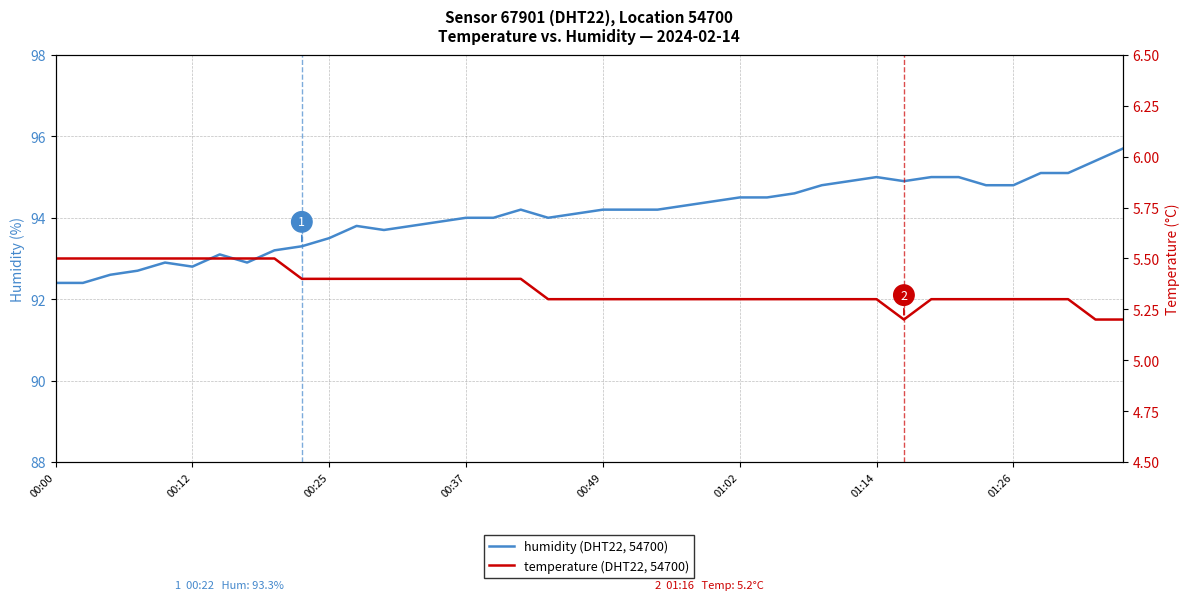

True or false: temperature (DHT22, 54700) has a value of 9.2 at 38.

False